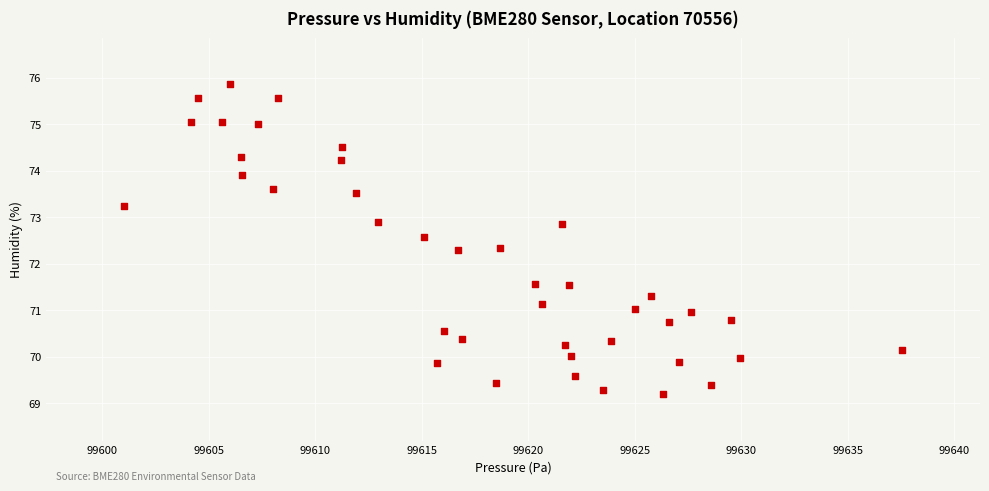

What is the range of X values (max minus min)?

36.5